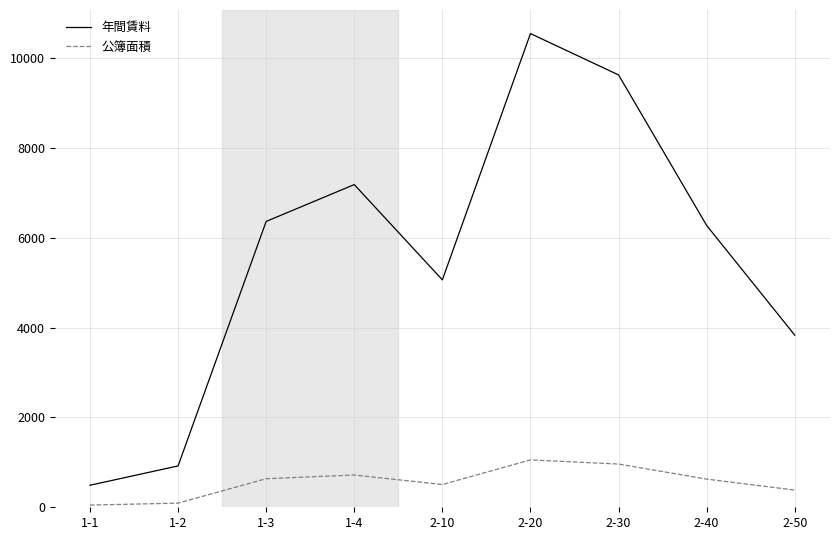

What are all the series names shown in the legend?

年間賃料, 公簿面積